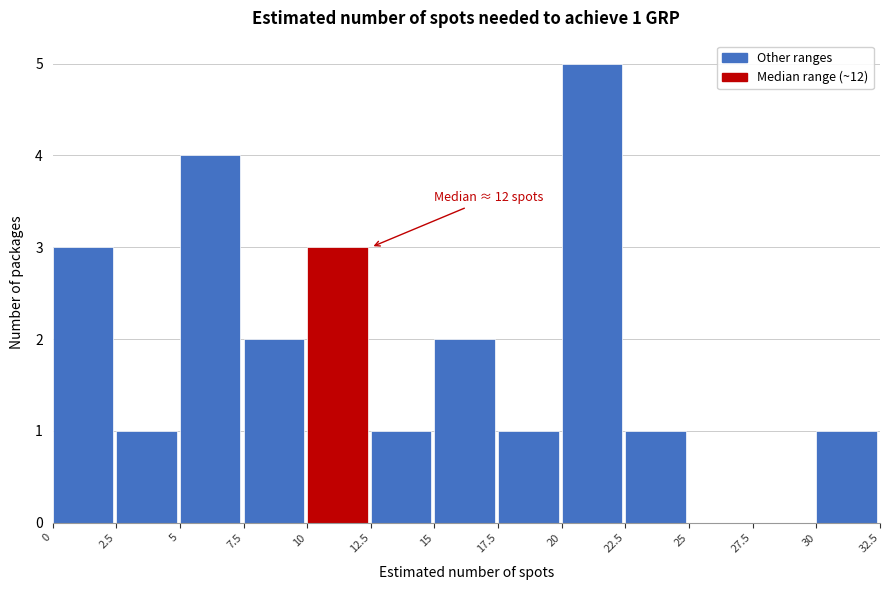

Over which range of the x-axis is the bar tallest?

20 to 22.5